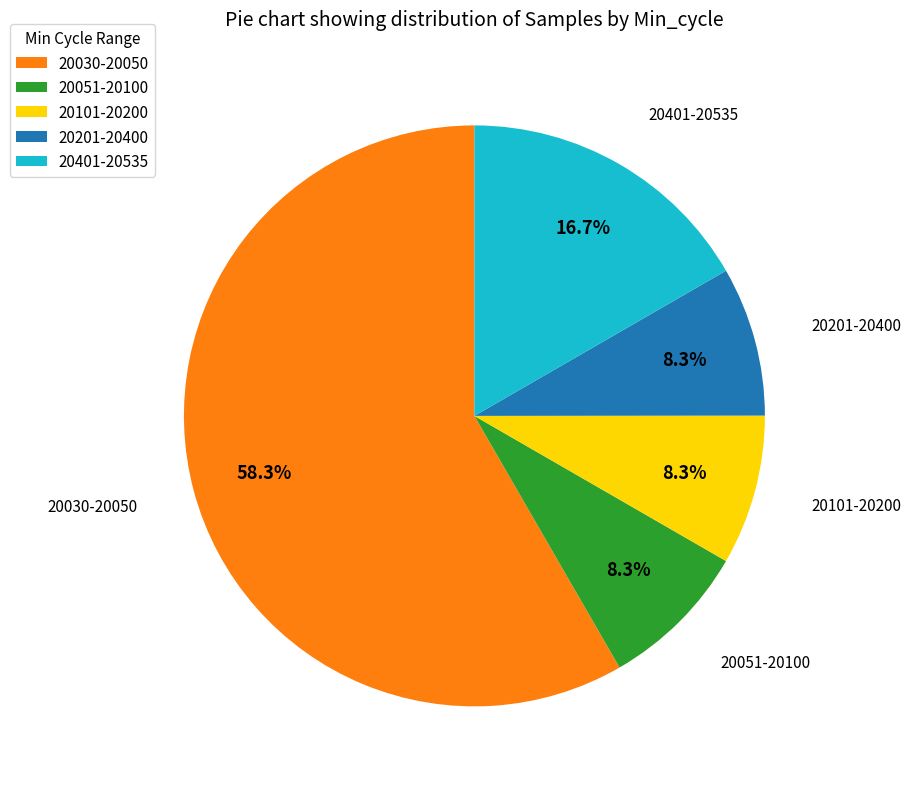

What is the largest slice in the pie chart?

20030-20050